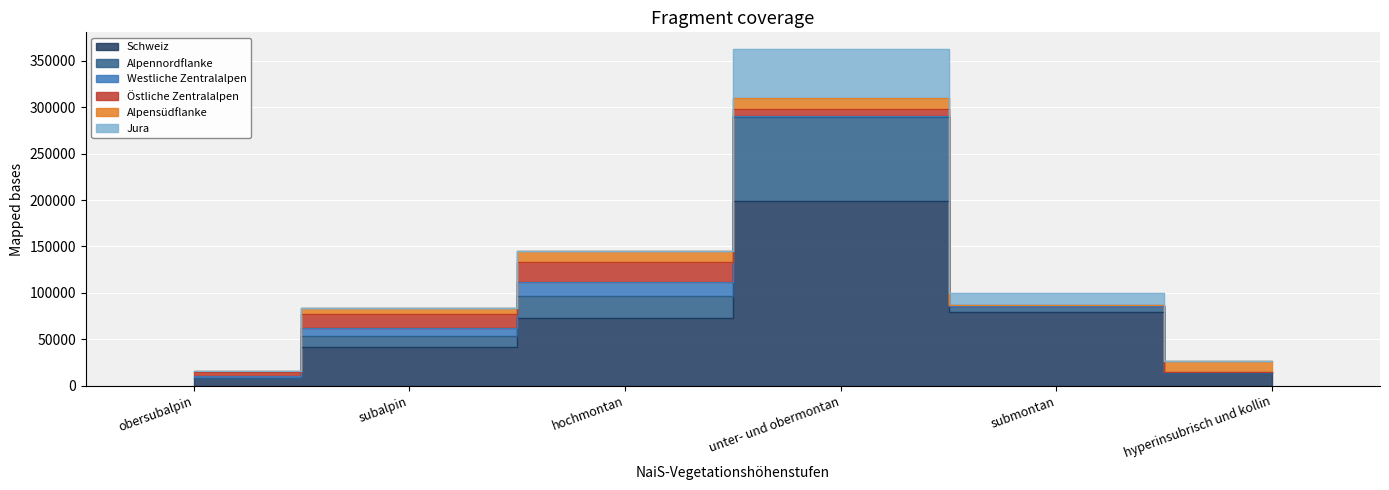

Reading left to right, transcribe all the data shown in this chart.

Schweiz: 8138	41793	72829	199485	79426	13615
Alpennordflanke: 0	11302	23937	90015	6662	0
Westliche Zentralalpen: 2517	8975	15067	1599	60	1192
Östliche Zentralalpen: 4170	15430	21176	7326	1005	0
Alpensüdflanke: 1451	6009	11953	11961	0	11533
Jura: 0	77	696	52375	12631	0